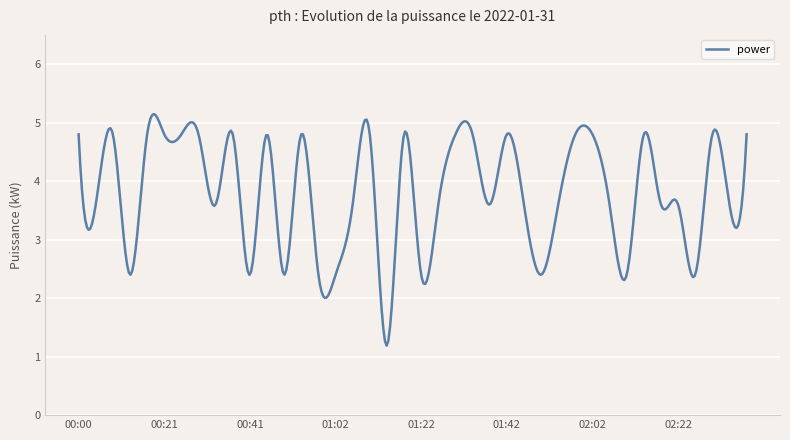

What is the difference between the maximum and minimum values?

4.0